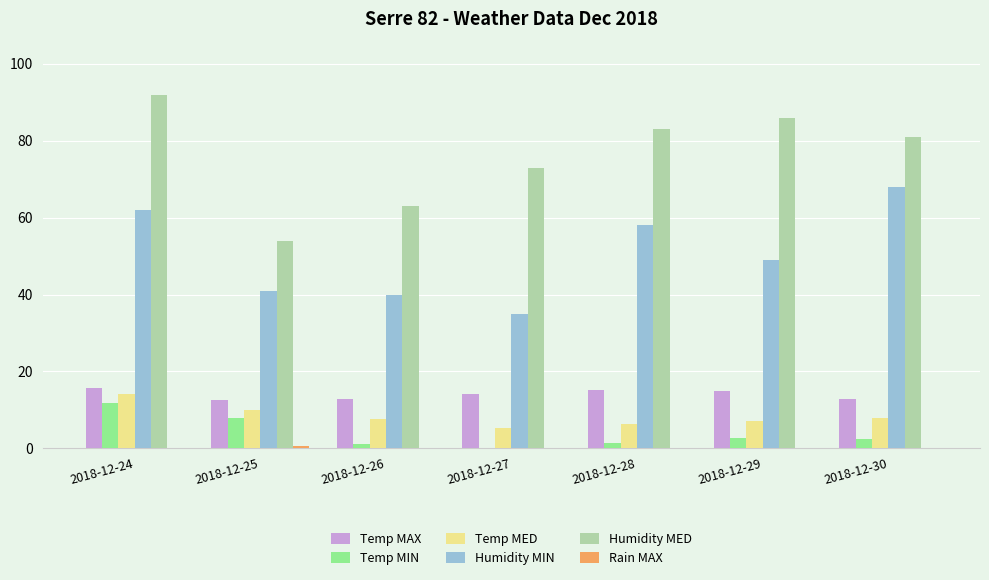

Is it true that Humidity MIN equals 19.8 at 2018-12-30?

False